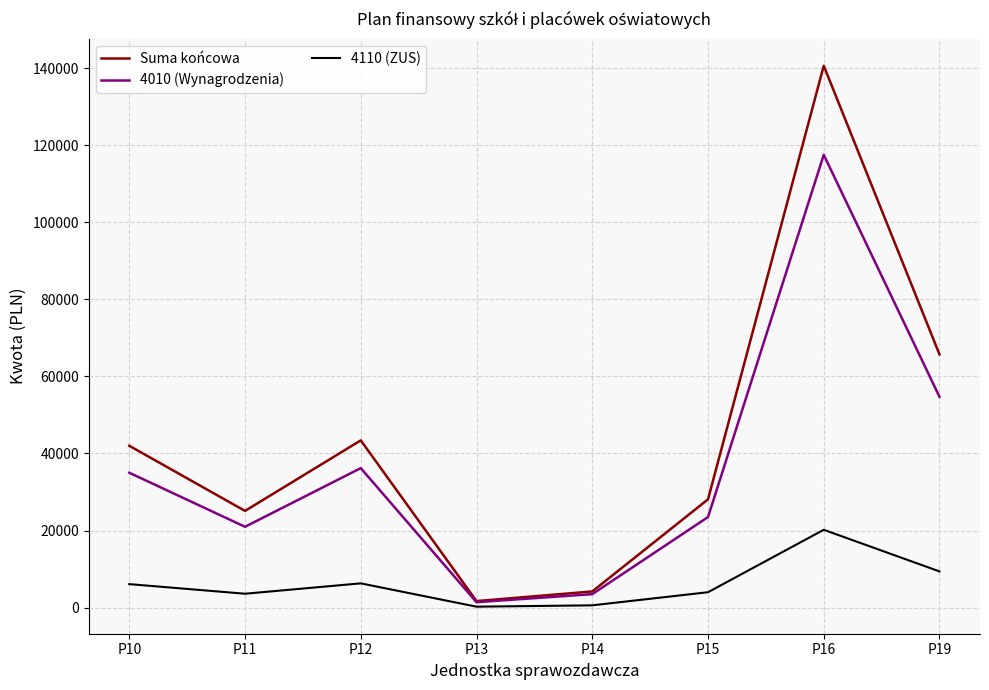

What are all the series names shown in the legend?

Suma końcowa, 4010 (Wynagrodzenia), 4110 (ZUS)